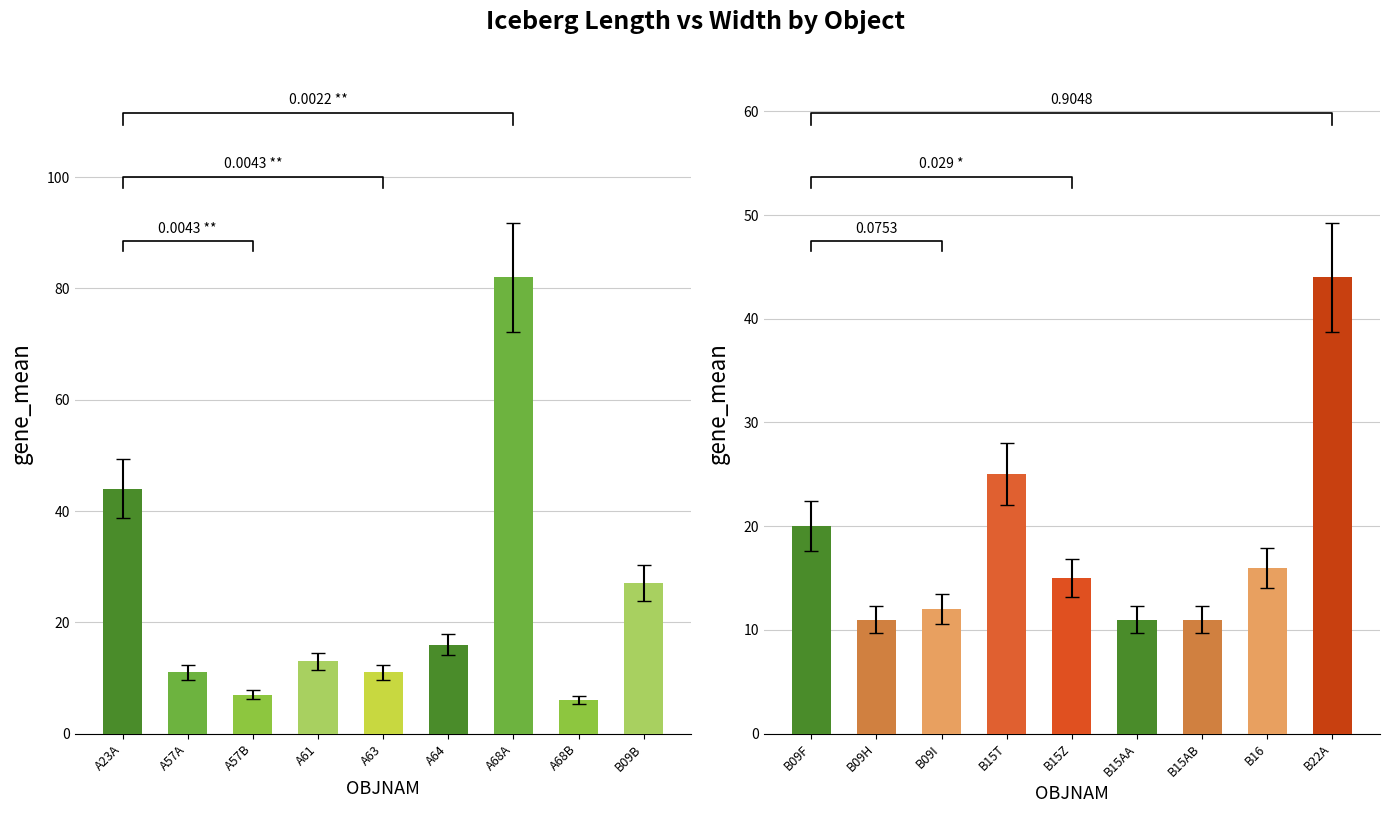

What value does the data have at B09H?

11